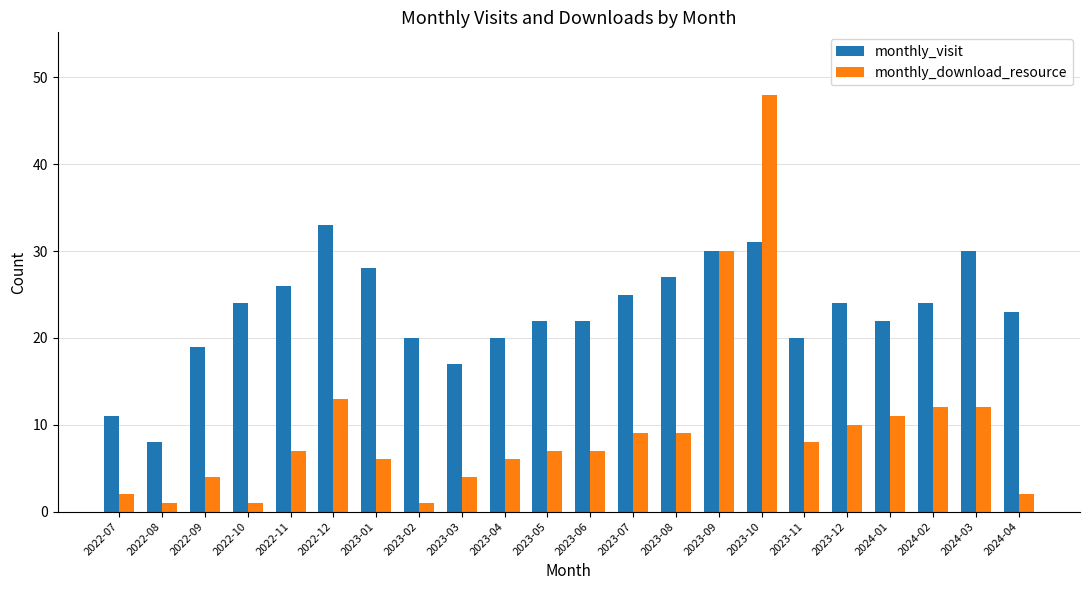

The monthly_download_resource series shows 7 at 2022-11. True or false?

True